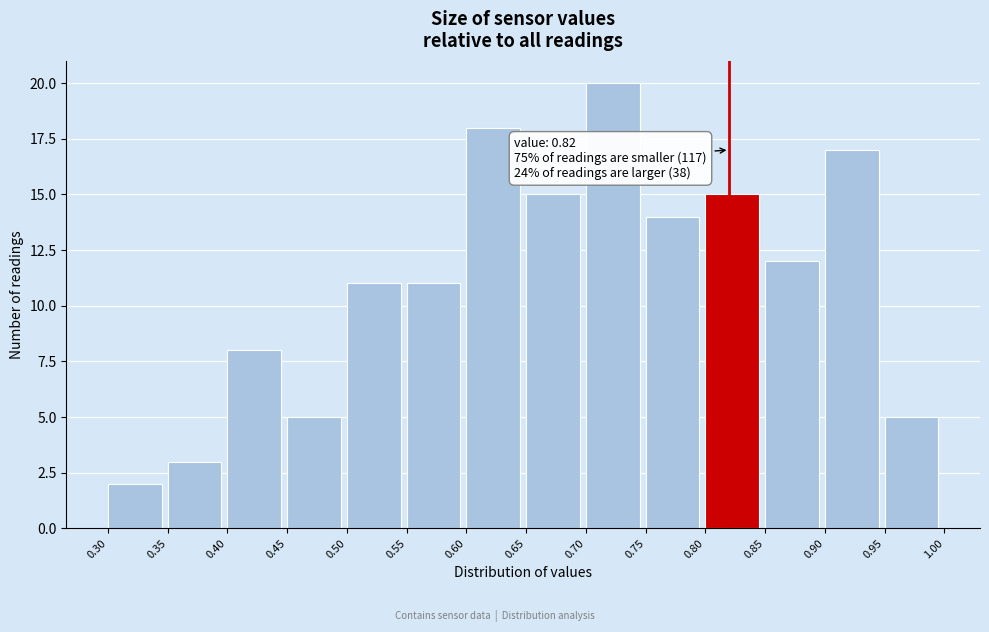

Over which range of the x-axis is the bar tallest?

0.70 to 0.75